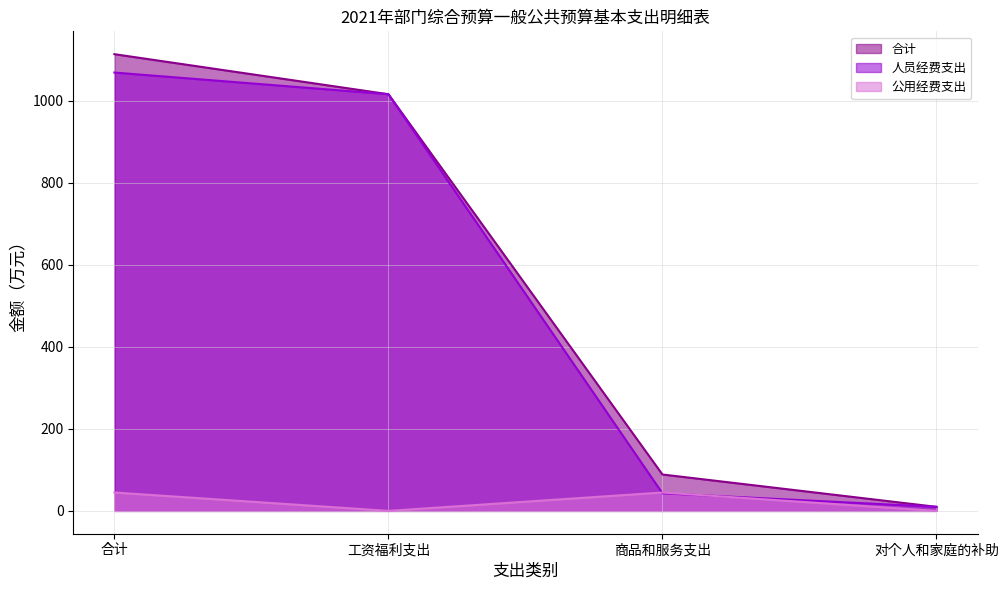

At which label does 人员经费支出 first exceed 1015?

合计